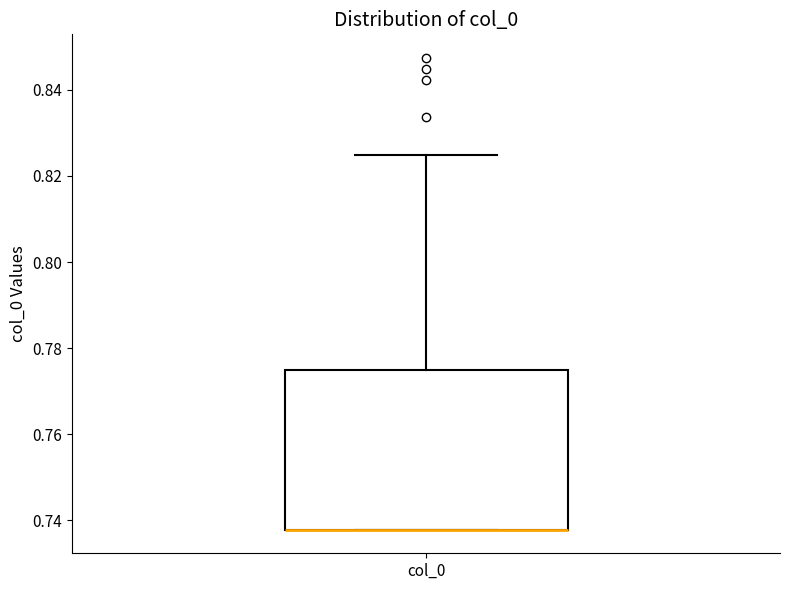

Where does the upper whisker of the box for col_0 end on the y-axis? The values are not printed on the chart, so give them approximately, as read against the axis.

0.824